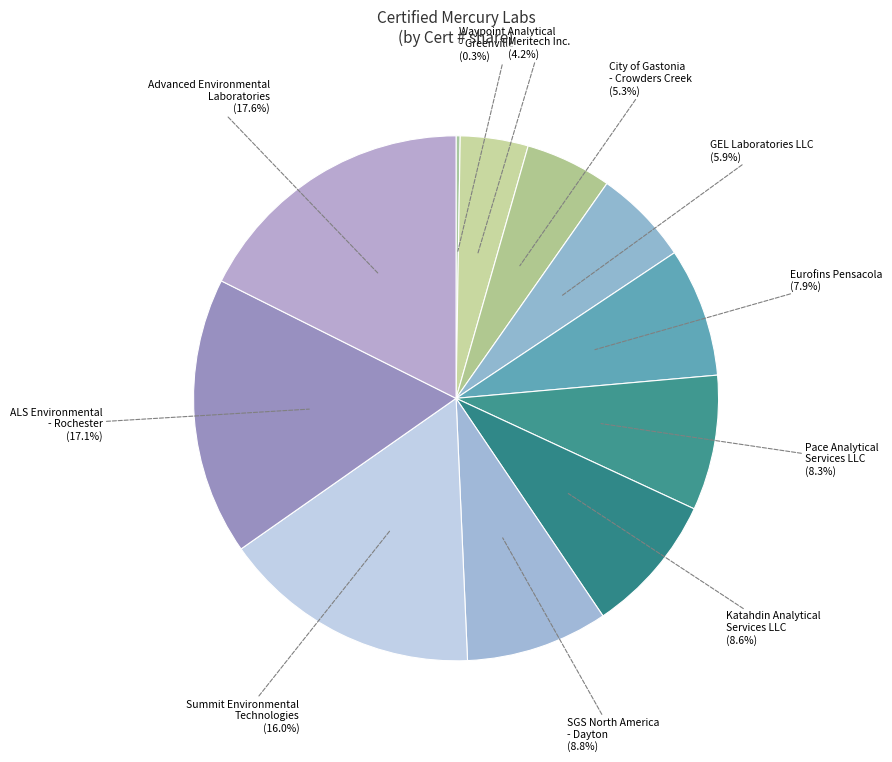

True or false: Advanced Environmental Laboratories accounts for 24% of the total.

False